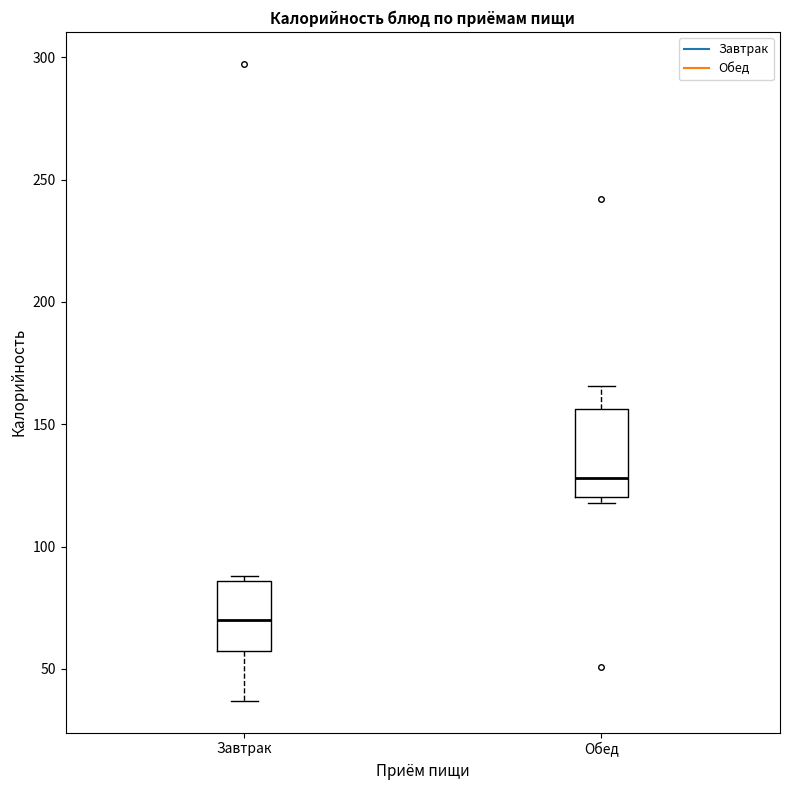

Comparing the boxes themselves (not the whiskers), which one is the tallest?

Обед